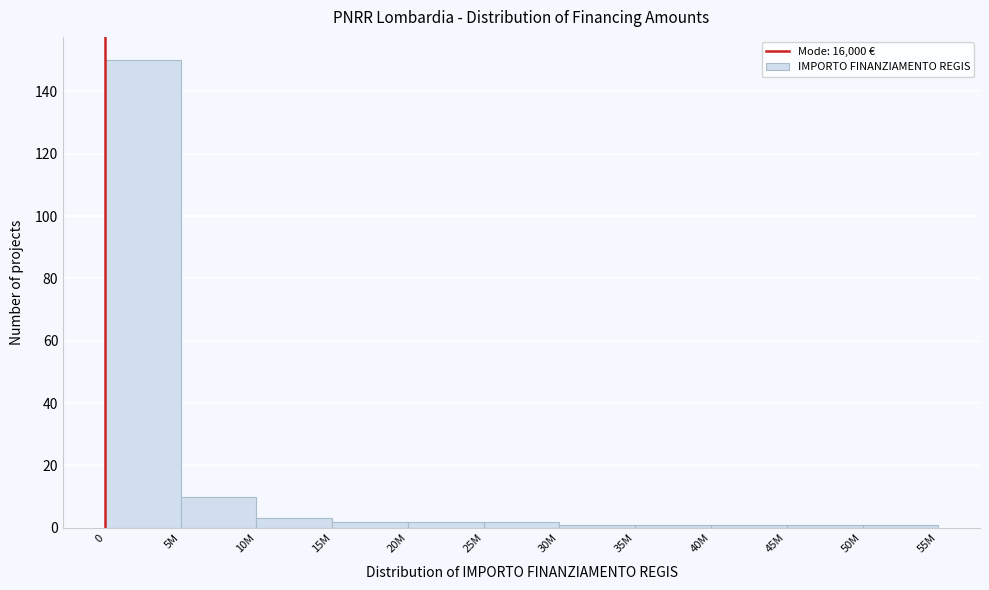

Reading left to right, list all the values displayed in this chart.

0=150	5M=10	10M=3	15M=2	20M=2	25M=2	30M=1	35M=1	40M=1	45M=1	50M=1